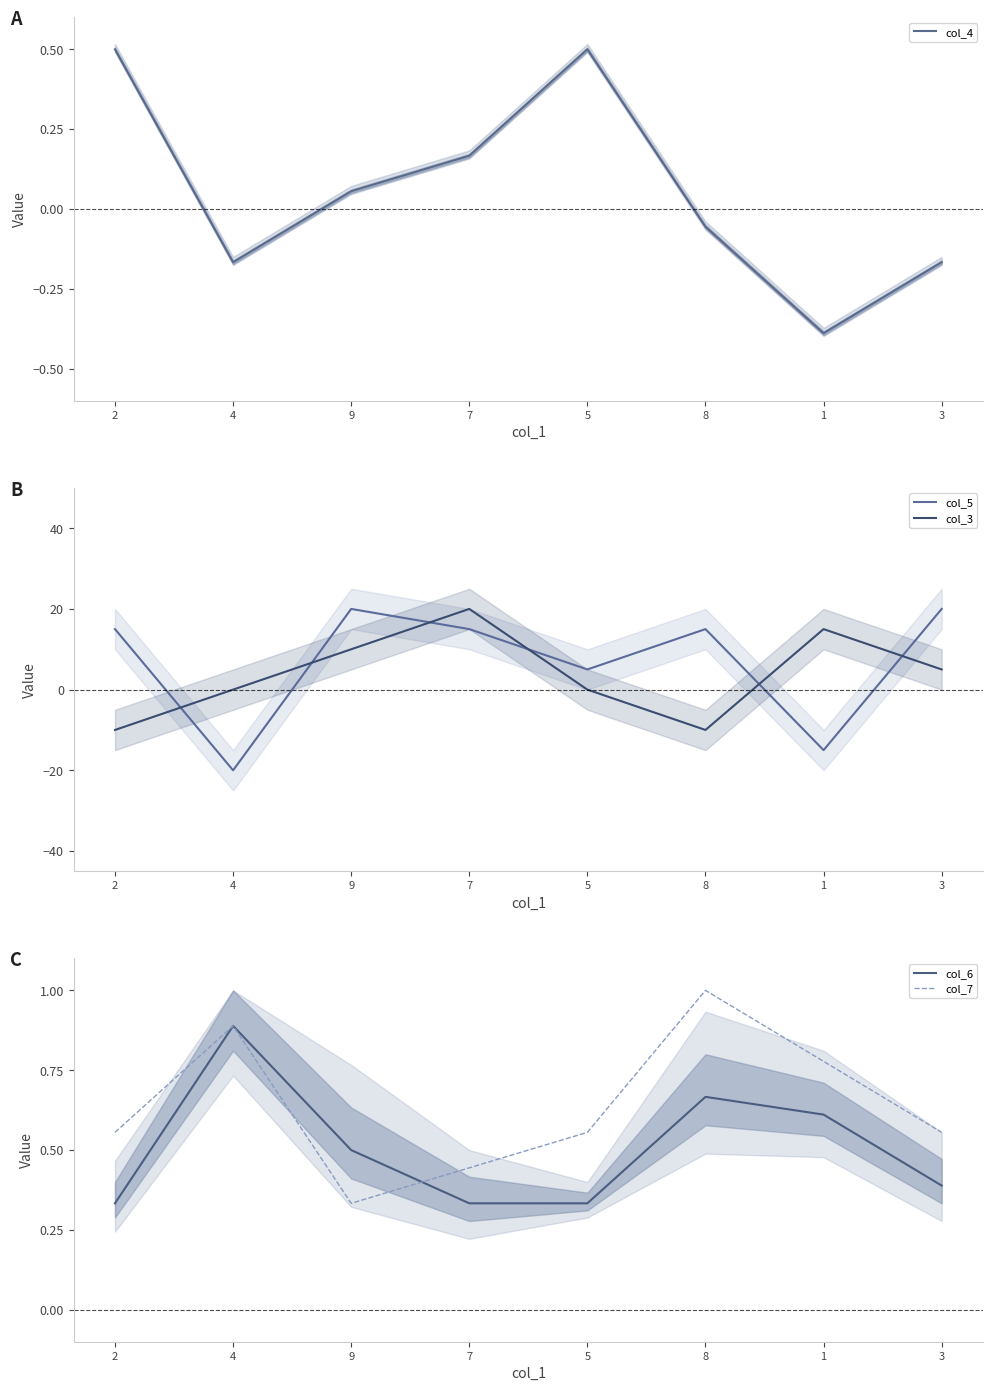

What is the sum of all col_6 values?

4.1